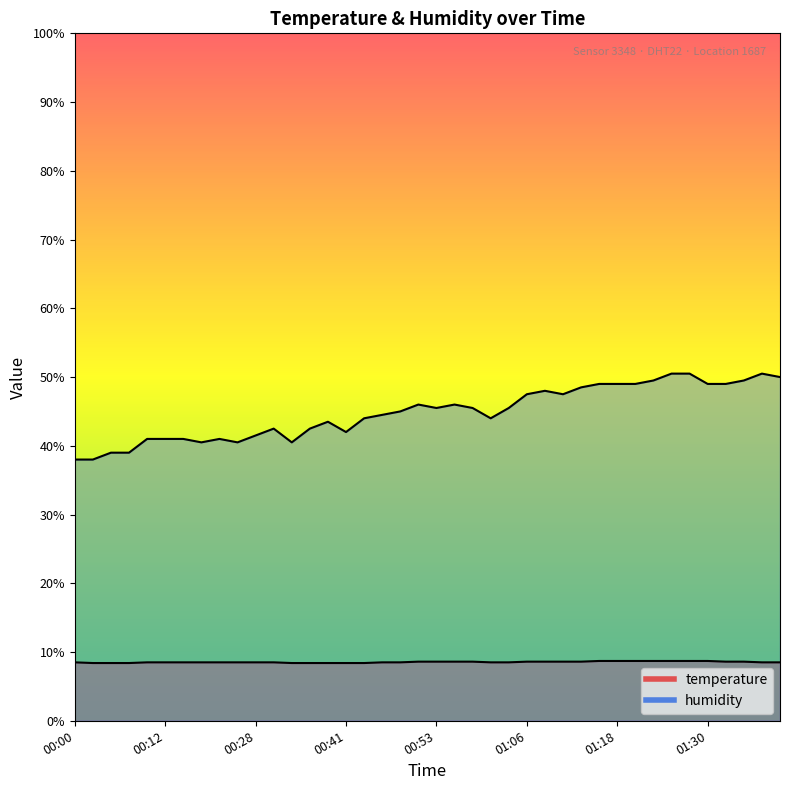

The humidity series shows 24.0 at 00:23. True or false?

False